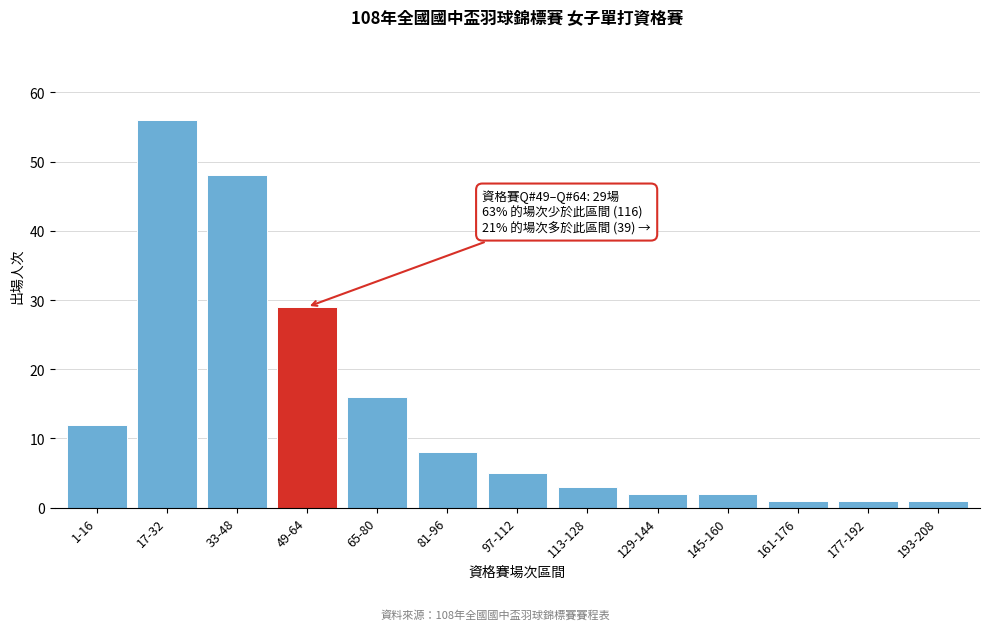

Reading right to left, transcribe all the data shown in this chart.

193-208=1	177-192=1	161-176=1	145-160=2	129-144=2	113-128=3	97-112=5	81-96=8	65-80=16	49-64=29	33-48=48	17-32=56	1-16=12